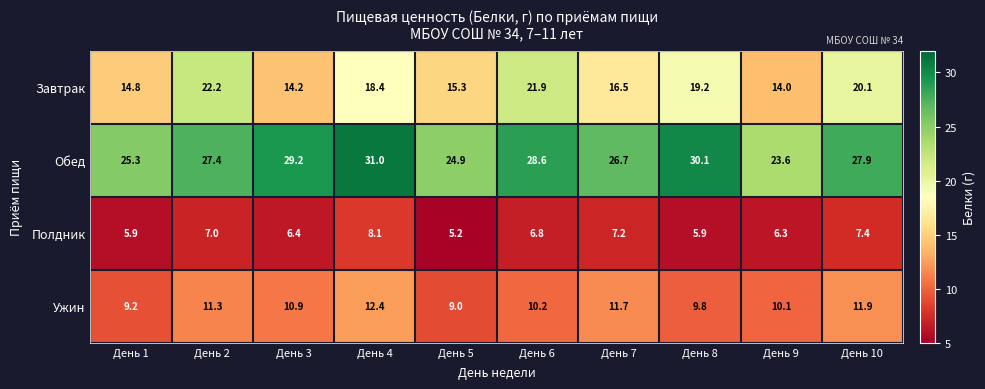

At День 4, list the series in order from smallest to largest.

Полдник, Ужин, Завтрак, Обед